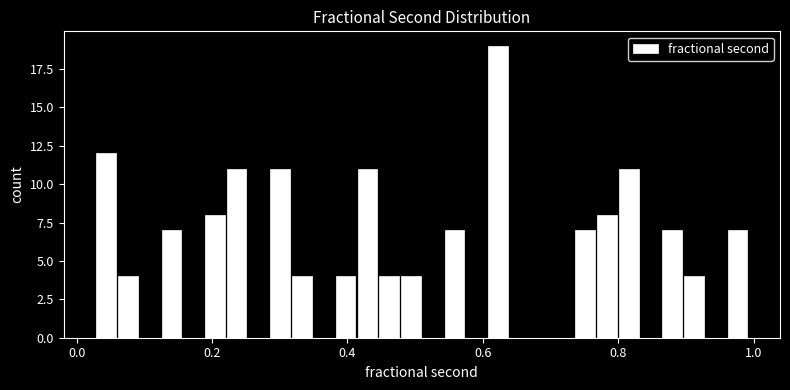

Read against the x-axis, roughly where is the centre of the tallest bar?

0.62